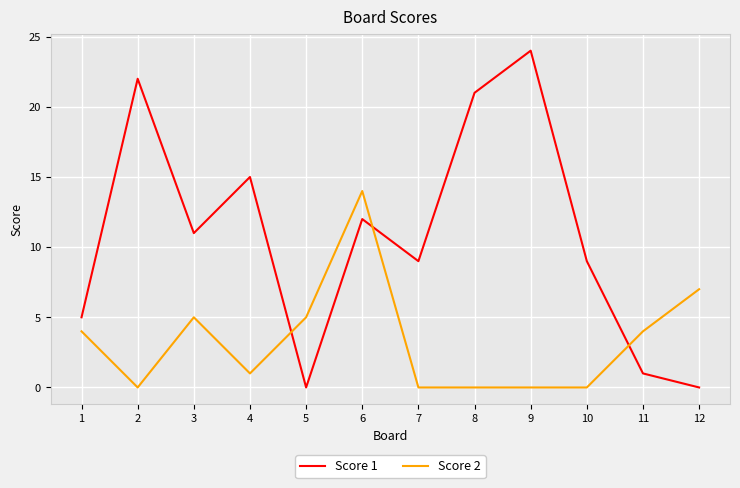

What is the difference between the highest and lowest values at 4?

14